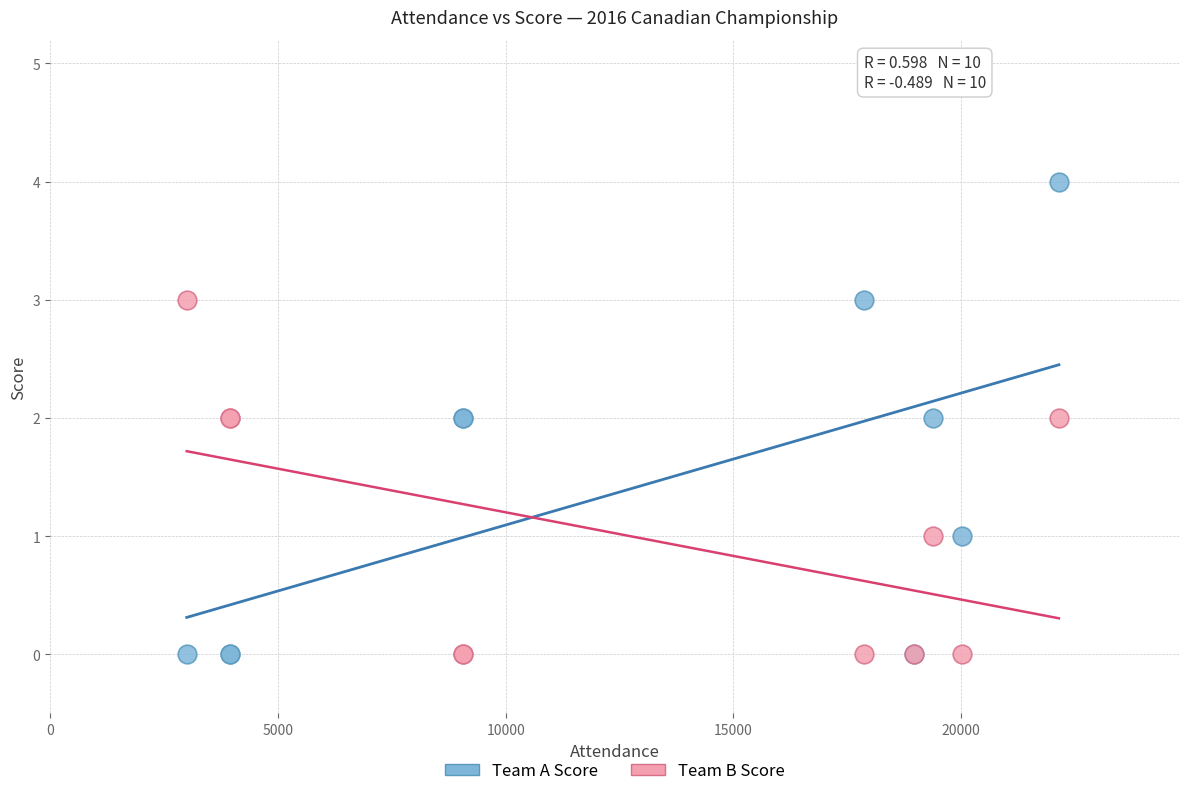

What are all the series names shown in the legend?

Team A Score, Team B Score